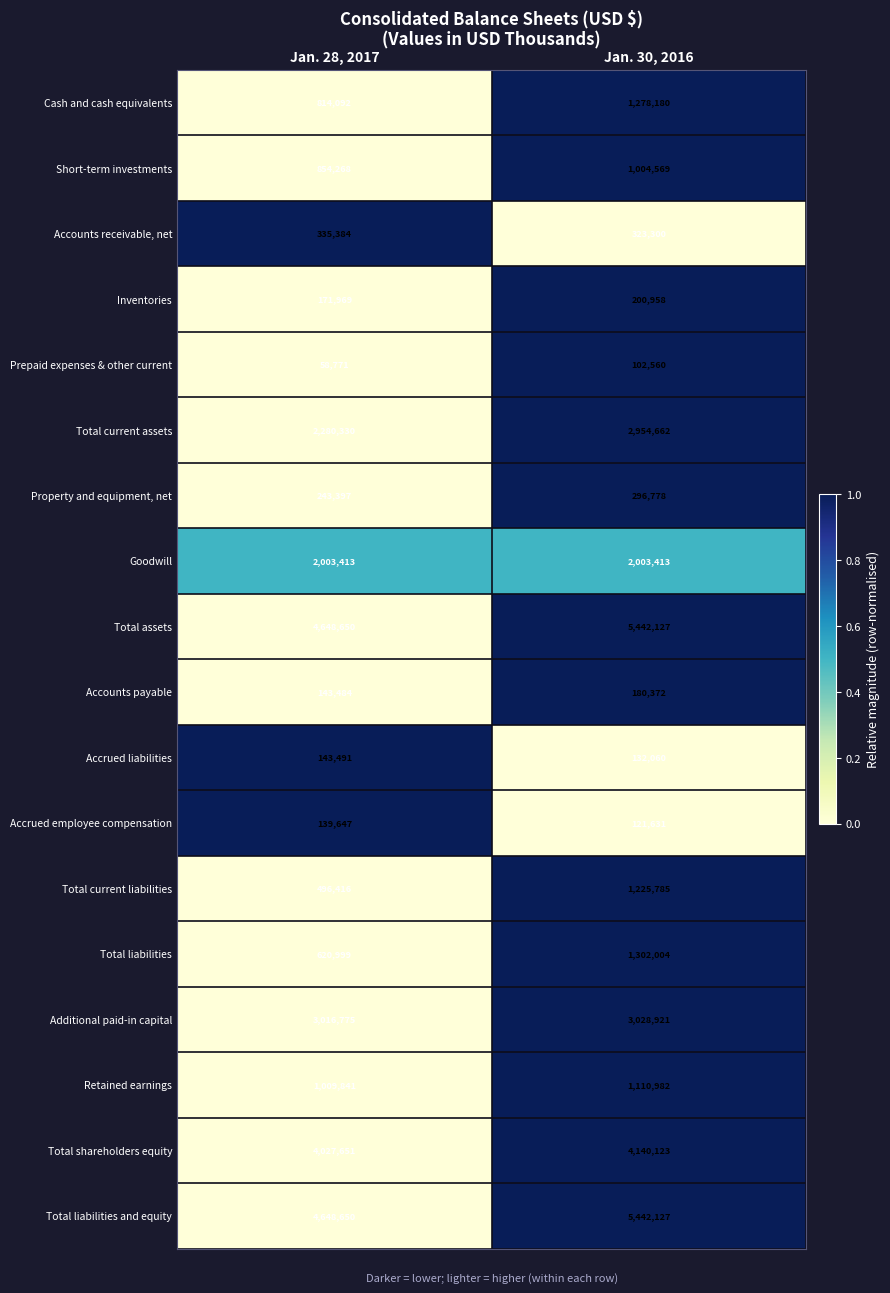

What is the difference between the Property and equipment, net values at Jan. 28, 2017 and Jan. 30, 2016?

53381